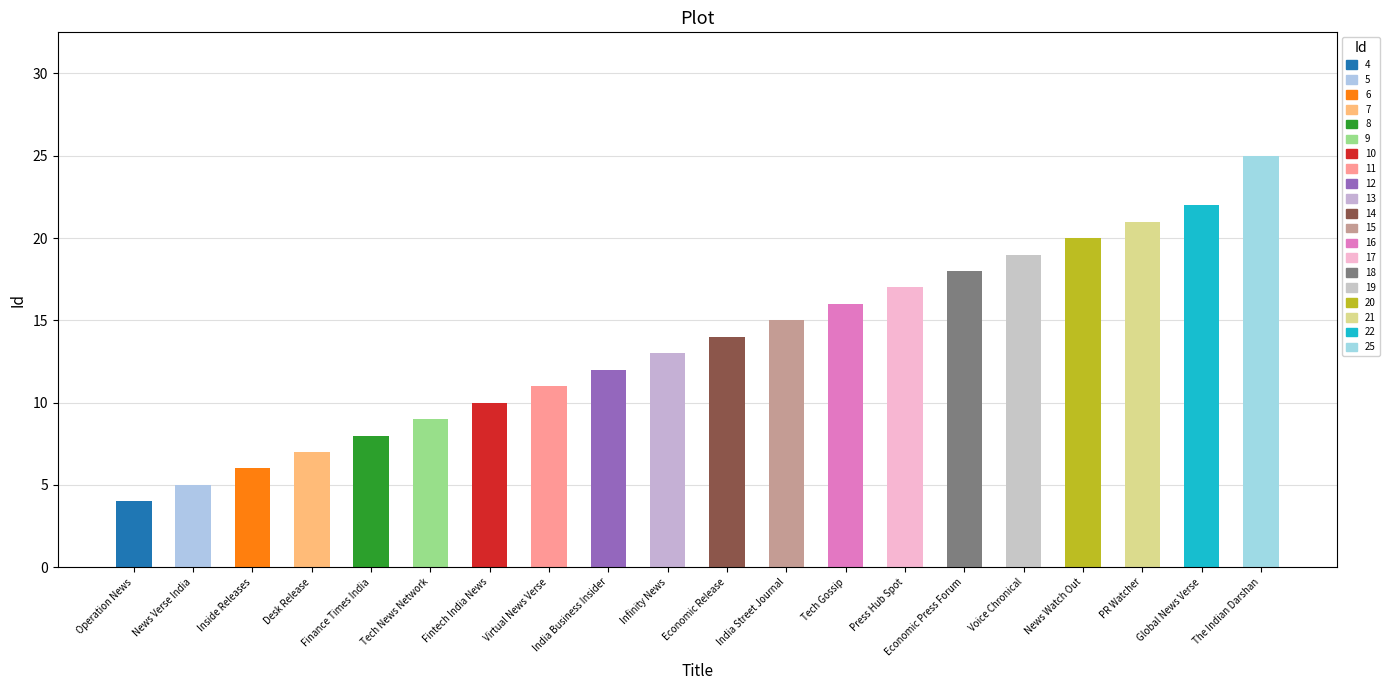

What is the ratio of the value at India Street Journal to the value at Fintech India News?

1.5